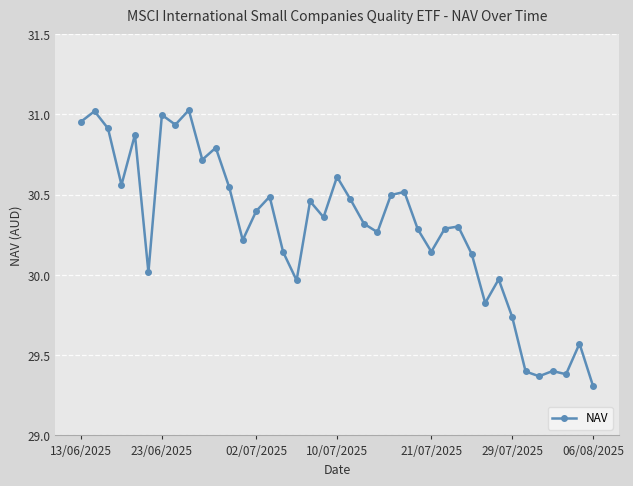

What is the smallest value displayed?

29.3